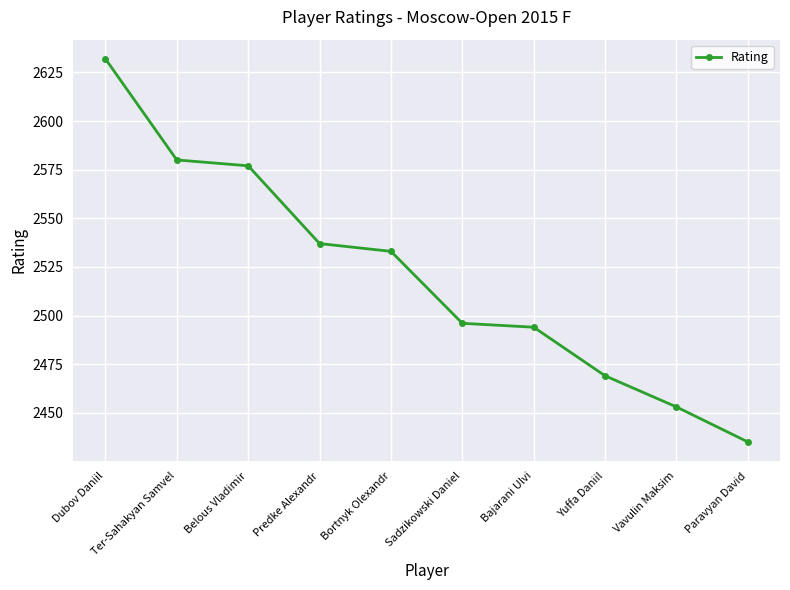

Reading left to right, what are all the values shown in this chart?

Dubov Daniil=2632	Ter-Sahakyan Samvel=2580	Belous Vladimir=2577	Predke Alexandr=2537	Bortnyk Olexandr=2533	Sadzikowski Daniel=2496	Bajarani Ulvi=2494	Yuffa Daniil=2469	Vavulin Maksim=2453	Paravyan David=2435